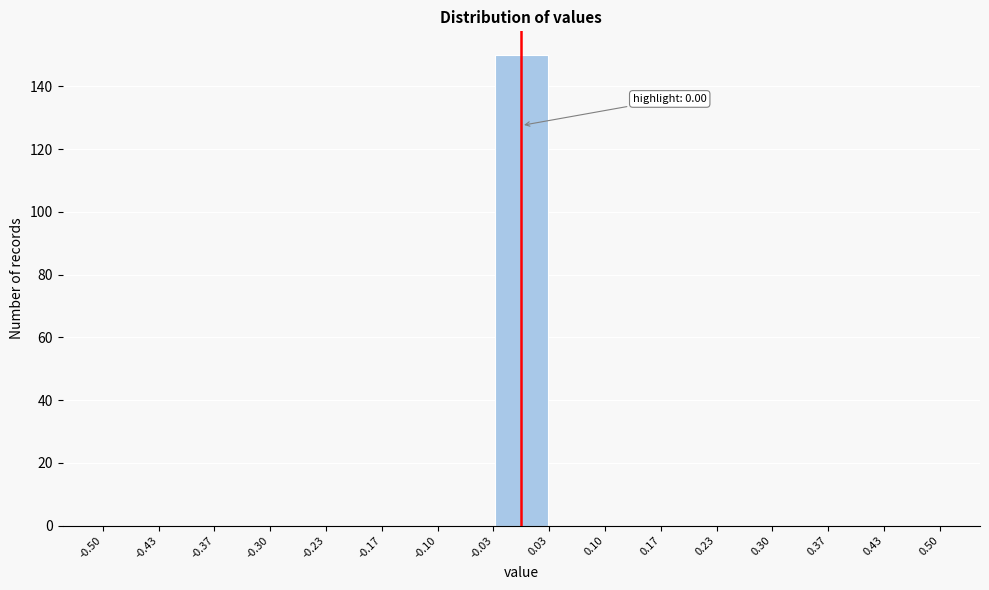

Which range on the x-axis has the tallest bar?

-0.03 to 0.03